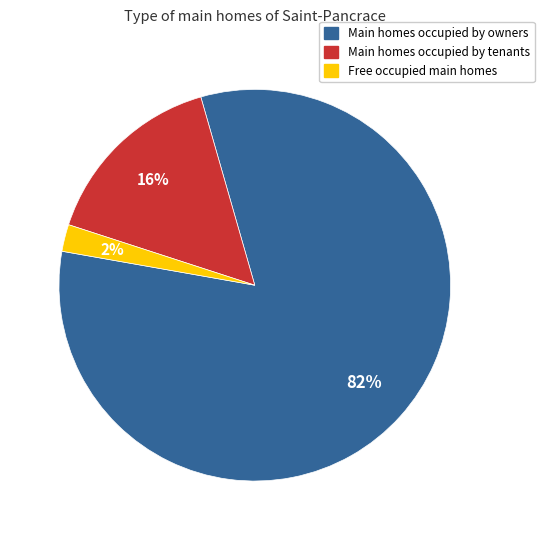

The Free occupied main homes slice represents 2% of the pie. True or false?

True